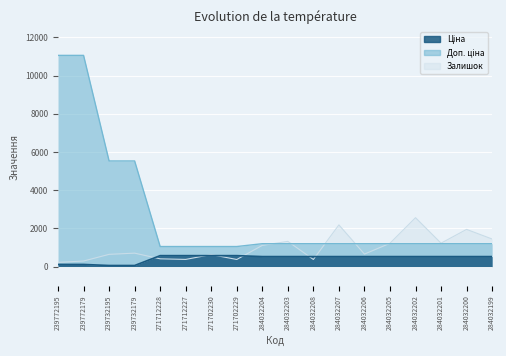

How many times do Доп. ціна and Залишок cross each other?

5